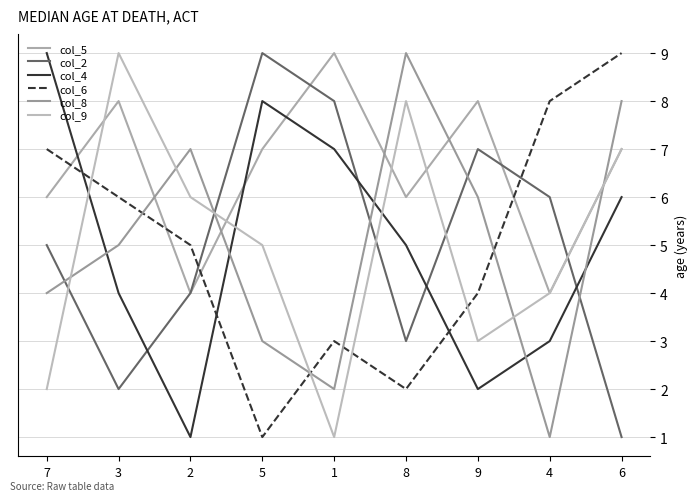

Which series has the largest total across all categories?

col_5